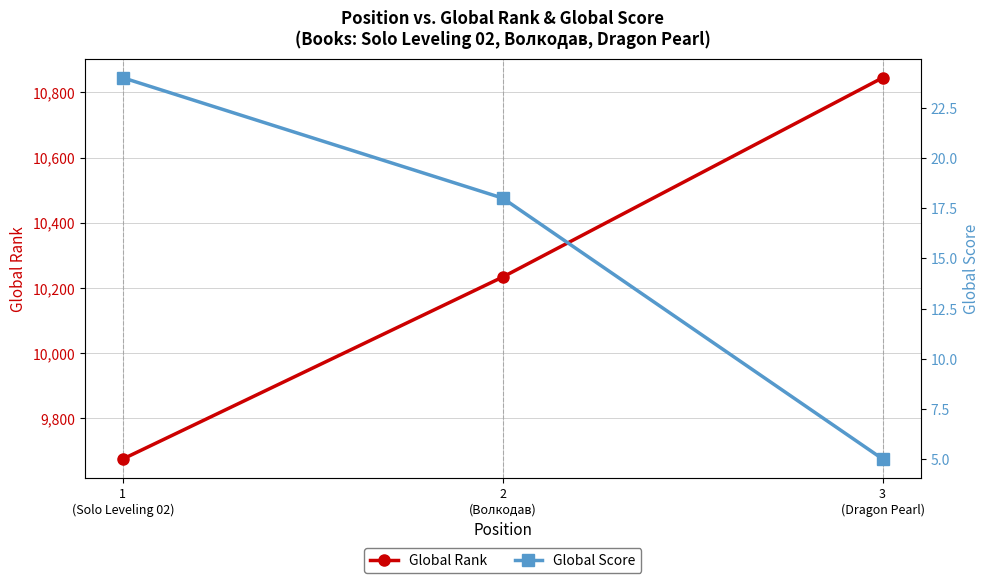

The value of Global Score at 3
(Dragon Pearl) is 5. True or false?

True